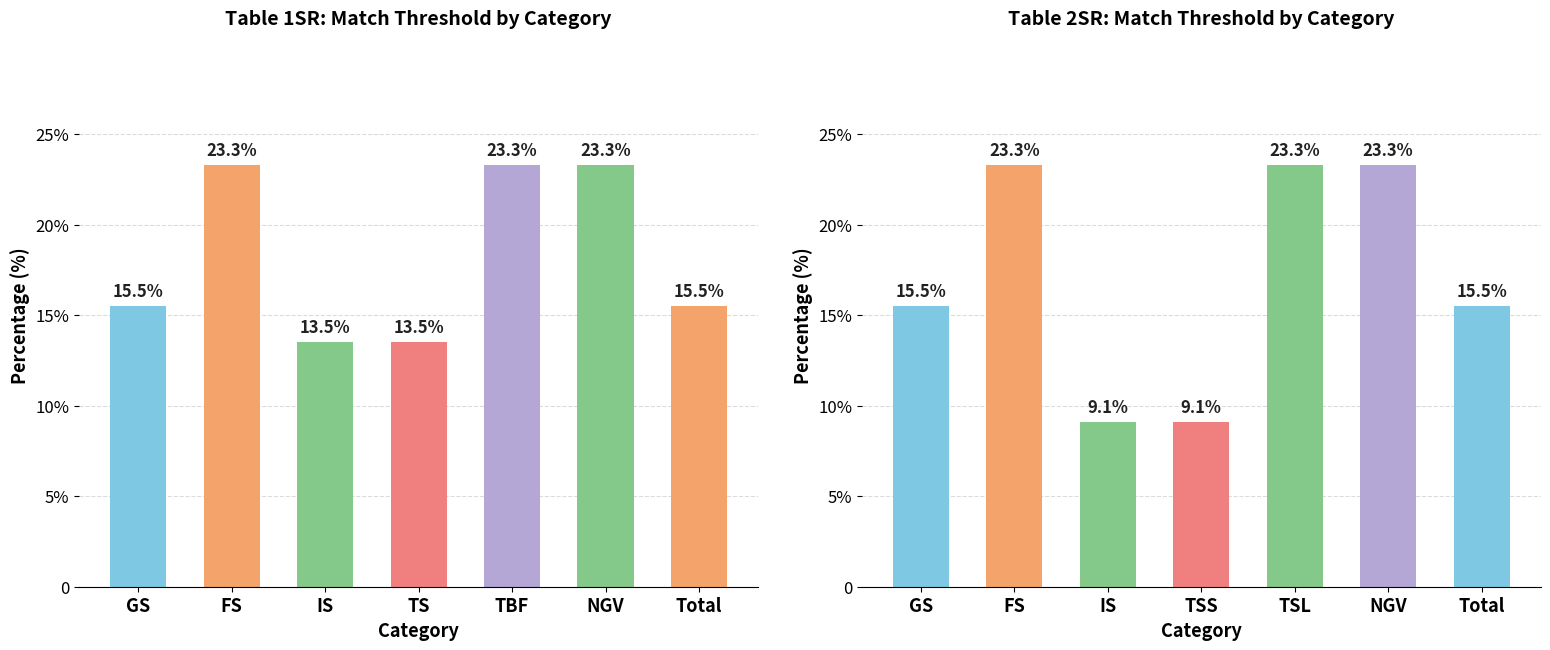

How many series are shown in this chart?

1